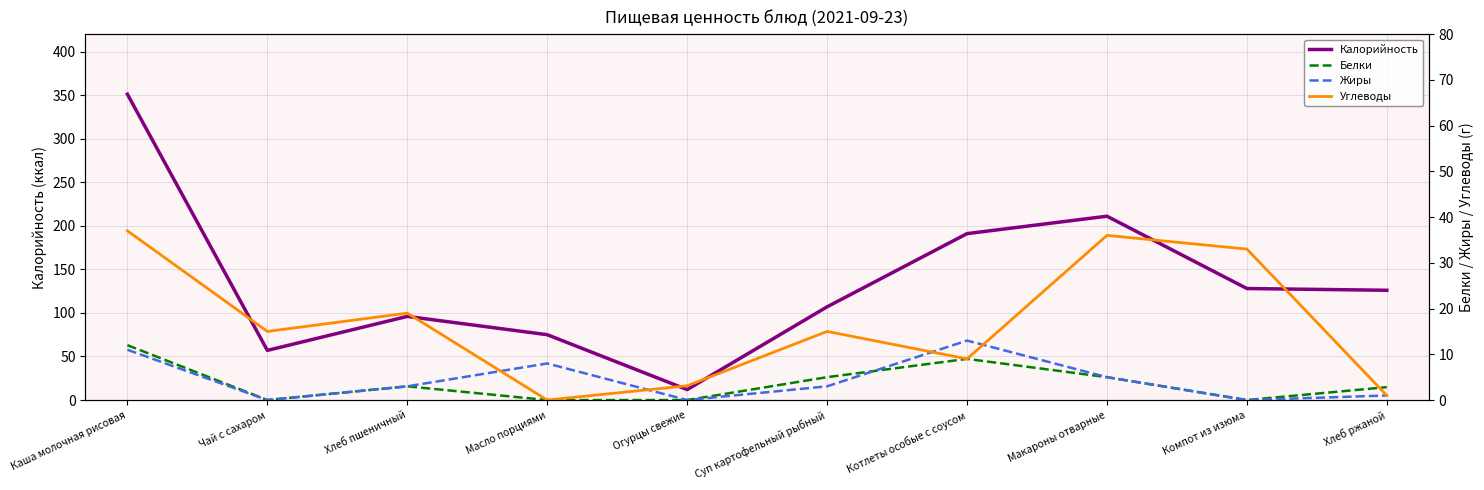

True or false: Жиры has more than 0 interior local peaks.

True